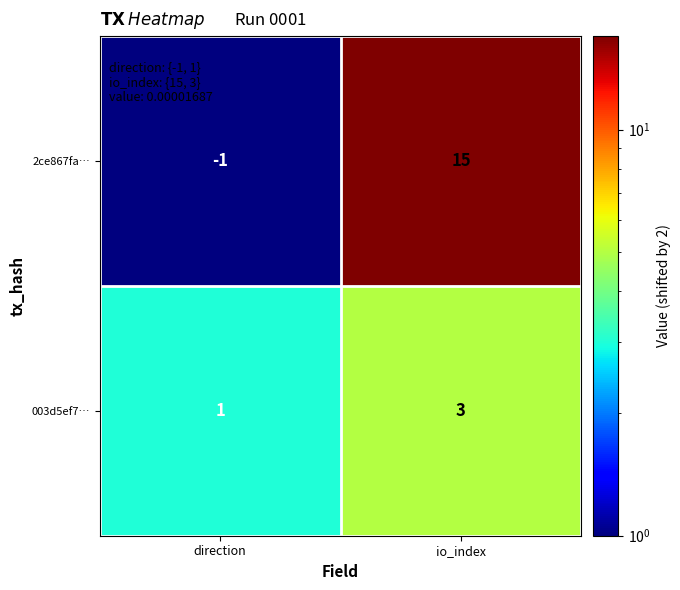

List the series in order of their peak value, highest first.

2ce867fa…, 003d5ef7…